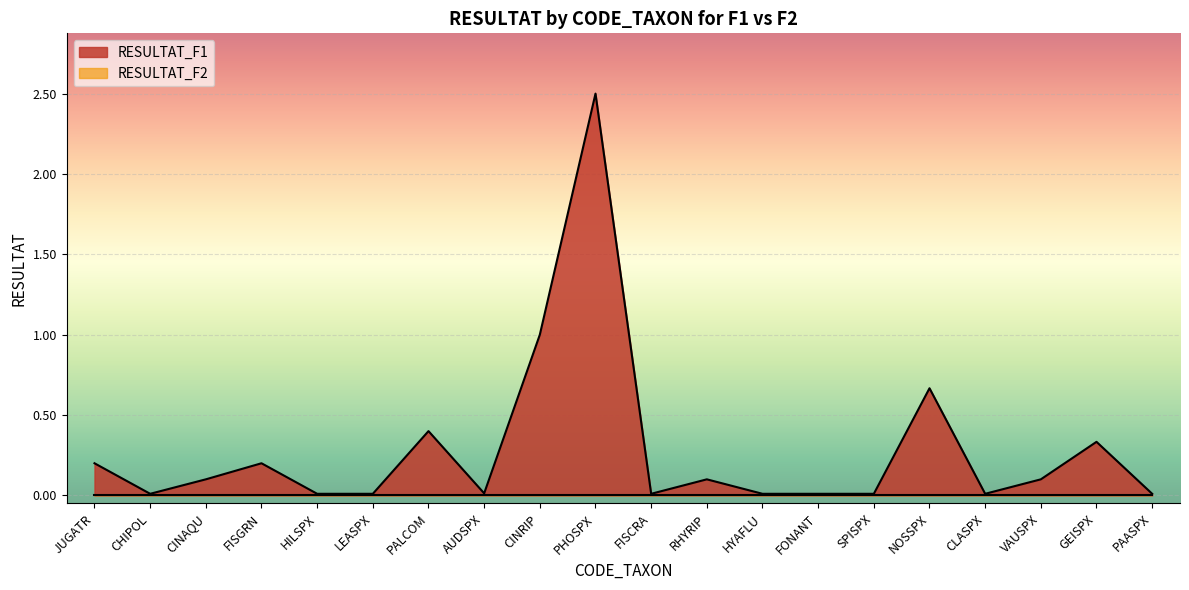

What is the difference between the maximum and minimum values?

2.5